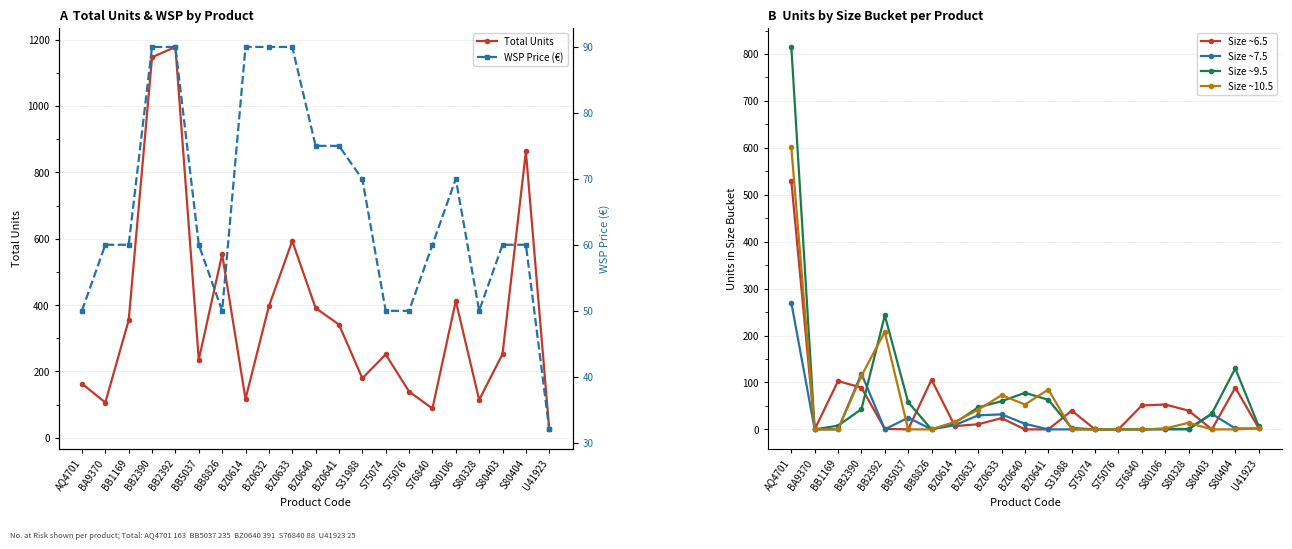

How many series are shown in this chart?

6